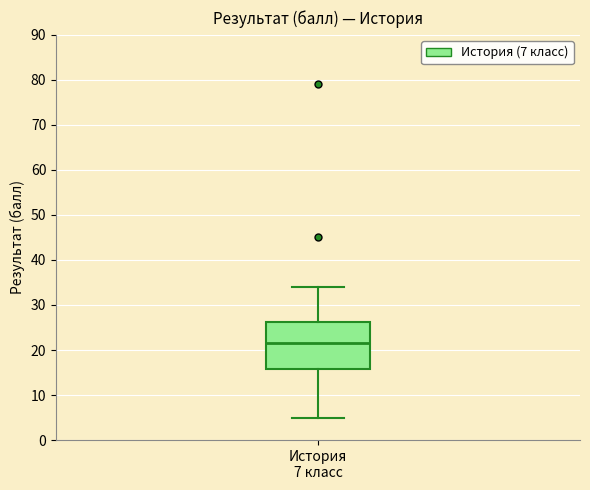

Where does the lower whisker of the box for История 7 класс end on the y-axis? The values are not printed on the chart, so give them approximately, as read against the axis.

5